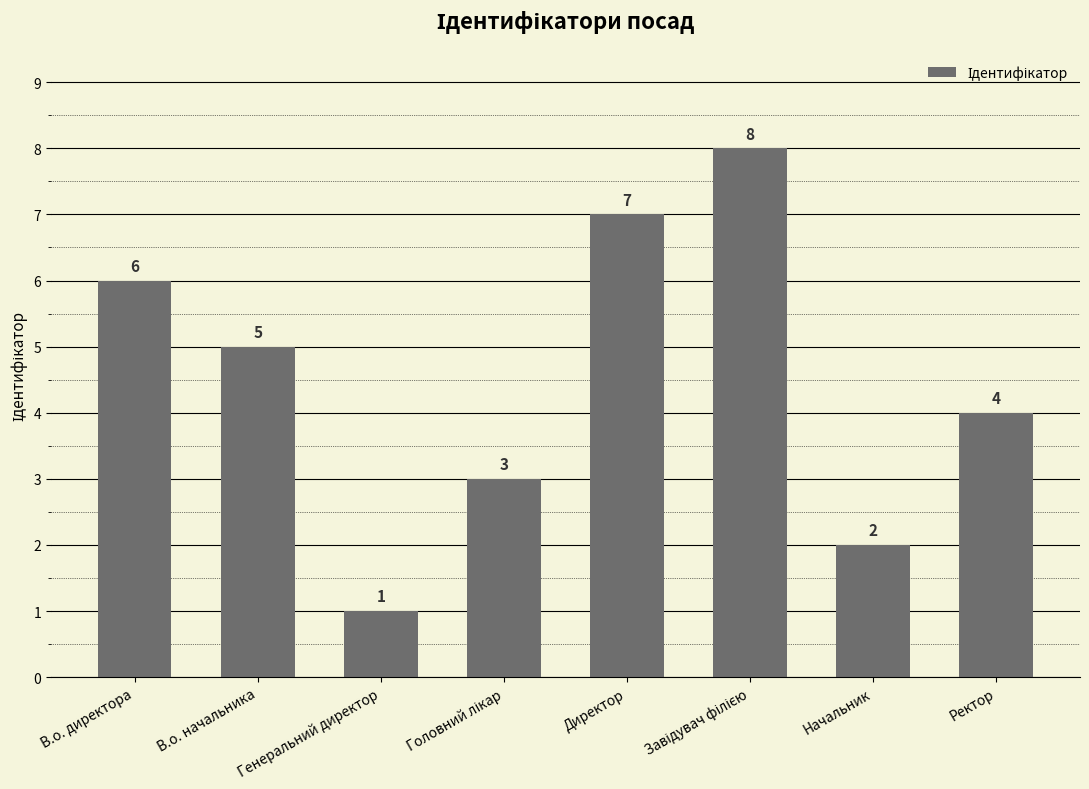

How many categories are shown in the chart?

8